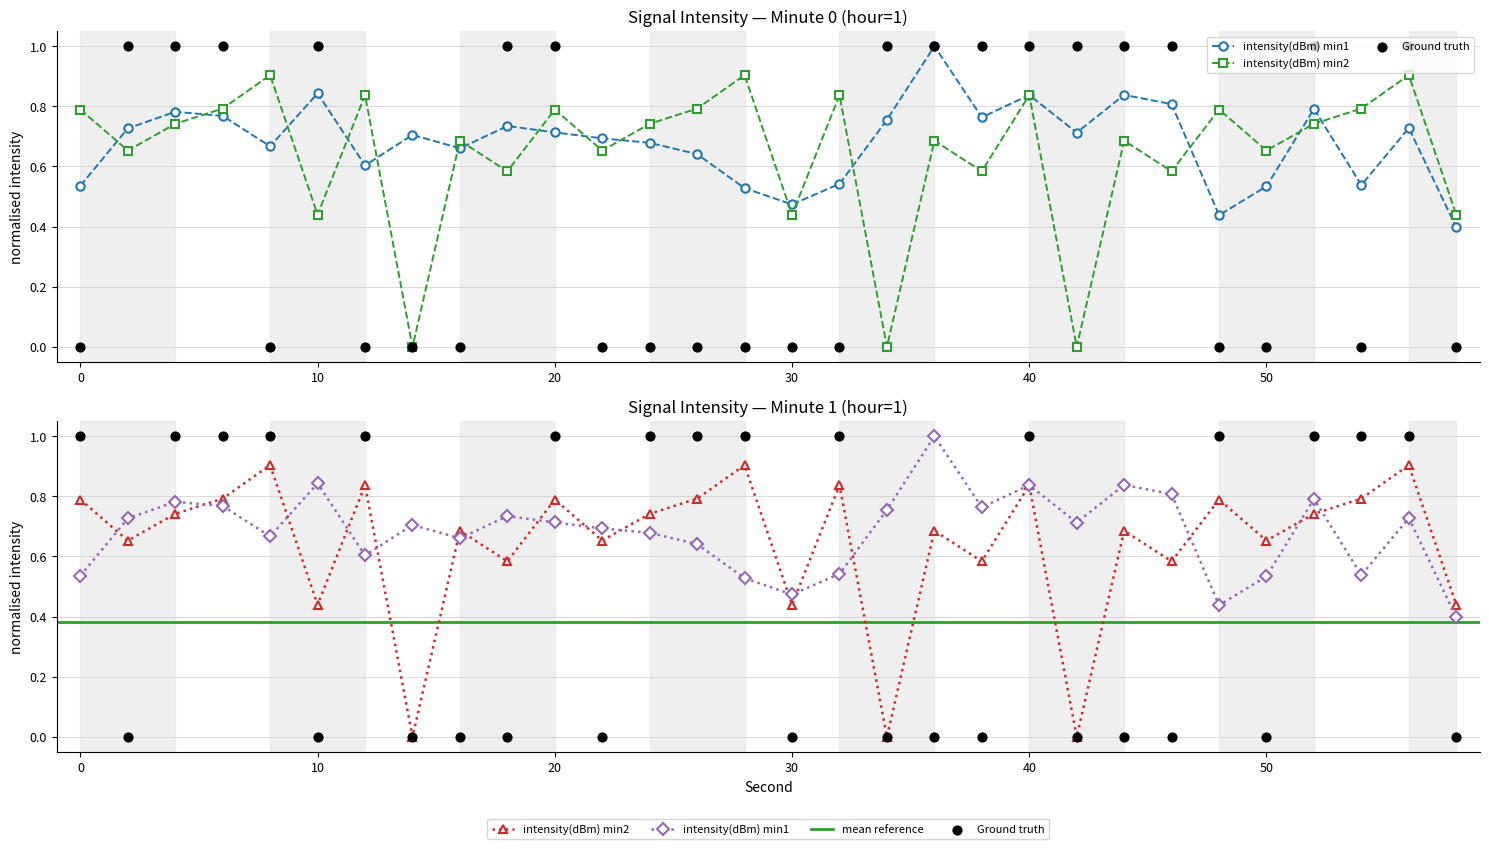

Which series has the largest total across all categories?

intensity(dBm) min1